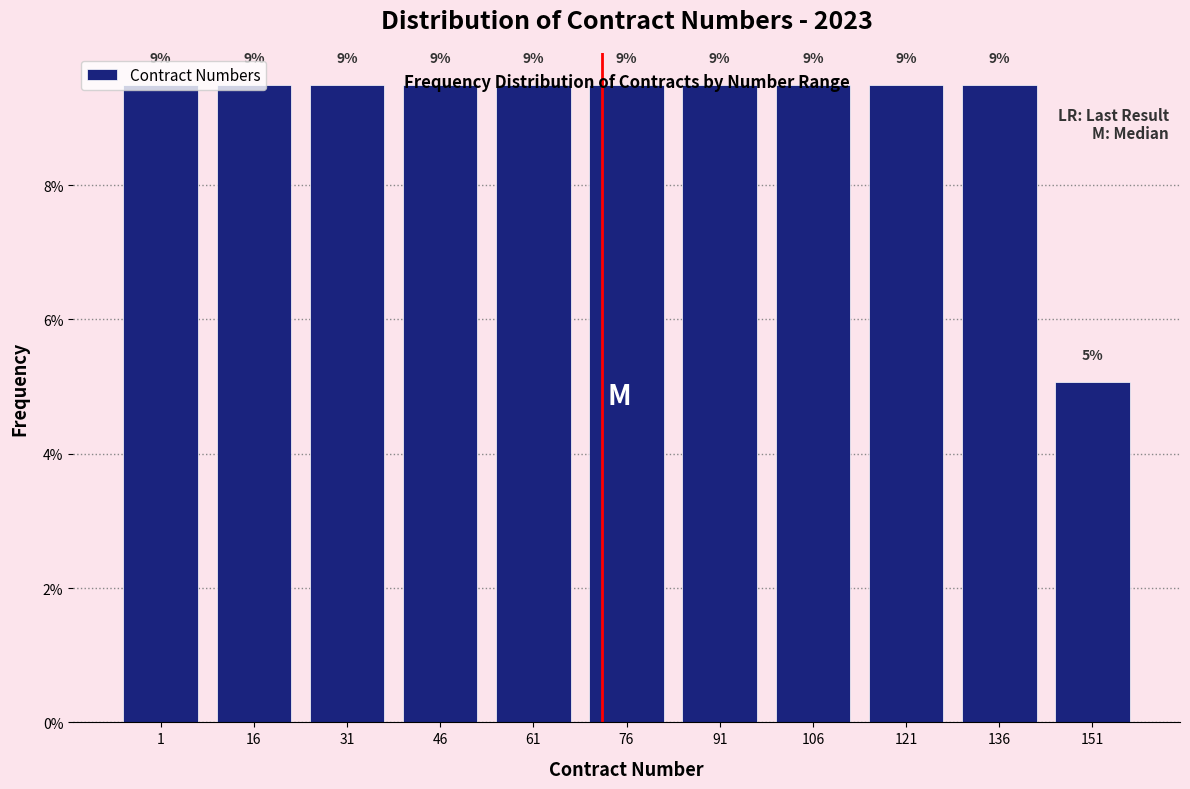

How many bars are there in total?

11